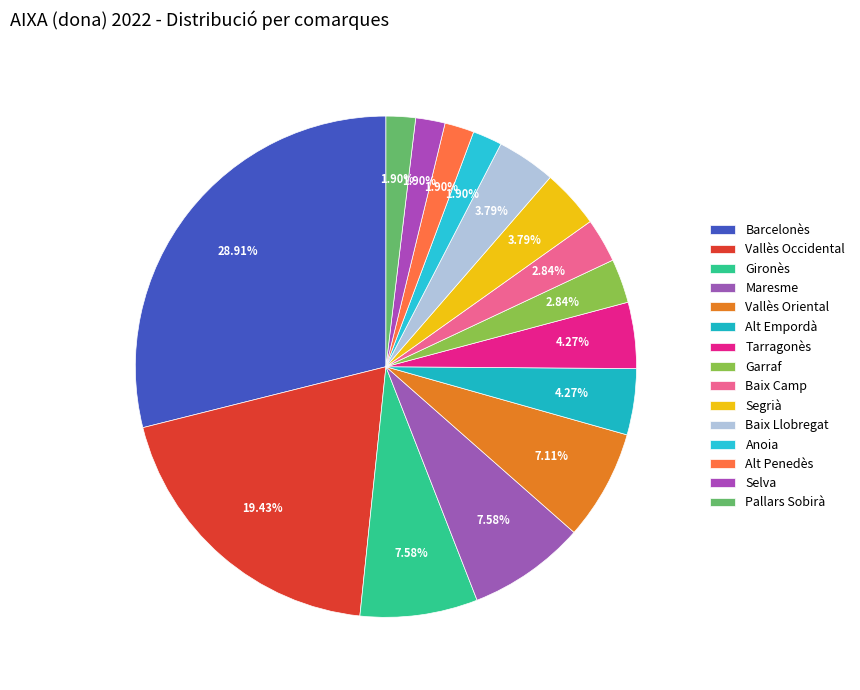

How many slices are in this pie chart?

15